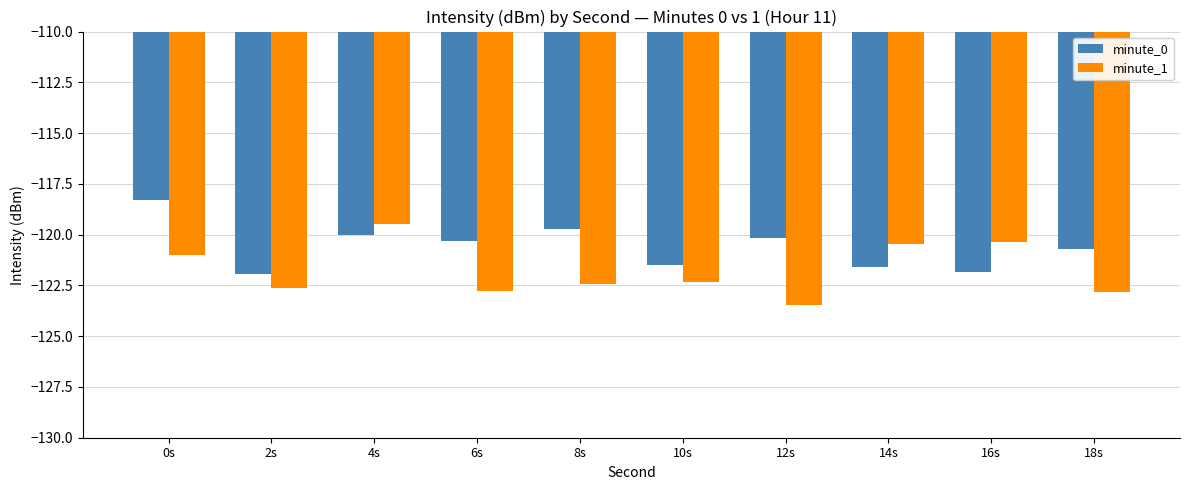

What is the label of the 3rd bar from the right?

14s